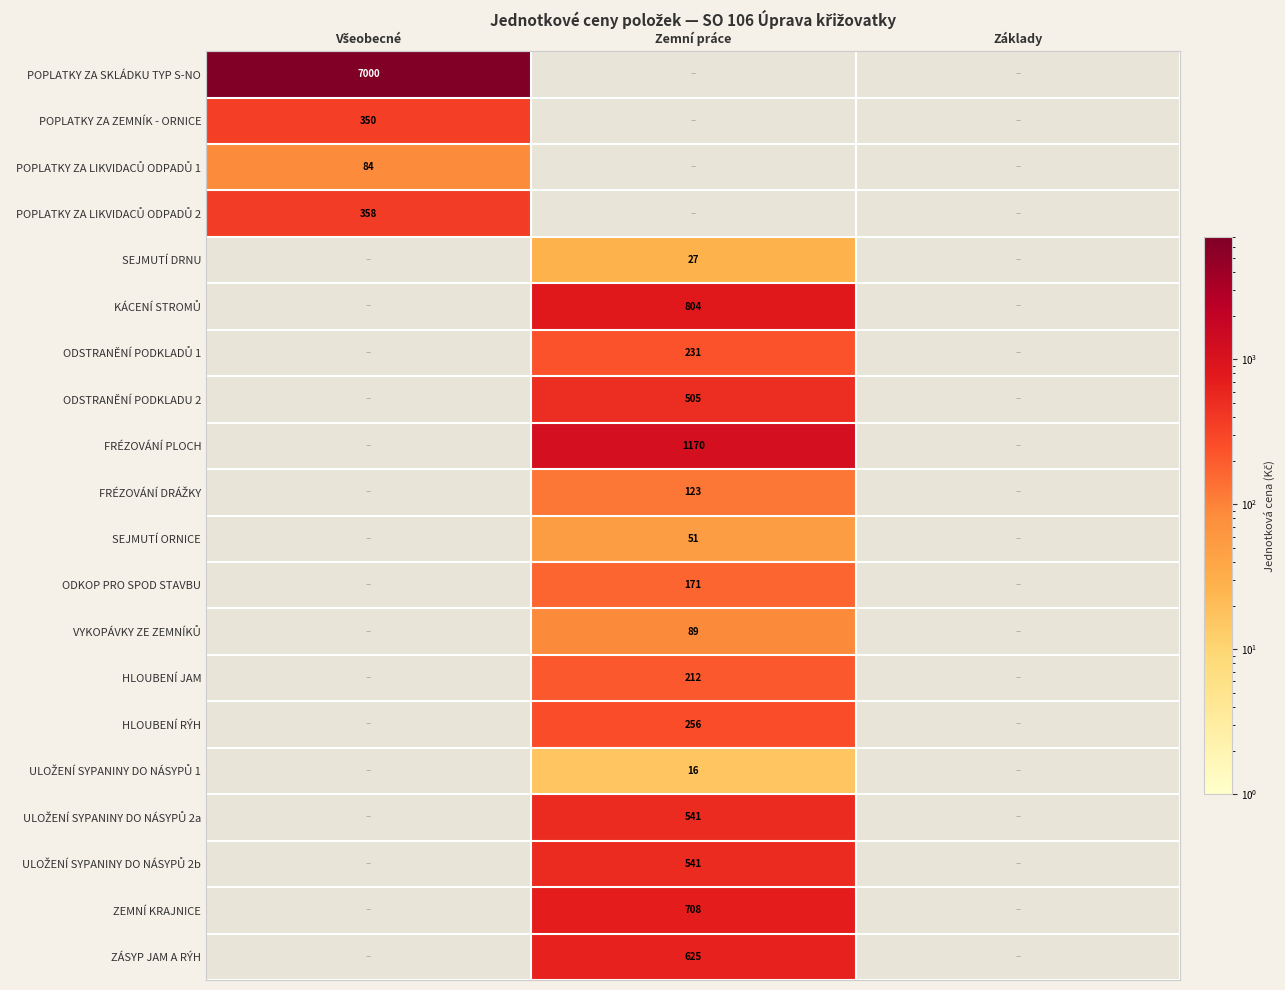

Is it true that POPLATKY ZA LIKVIDACŮ ODPADŮ 1 equals 0 at Základy?

True